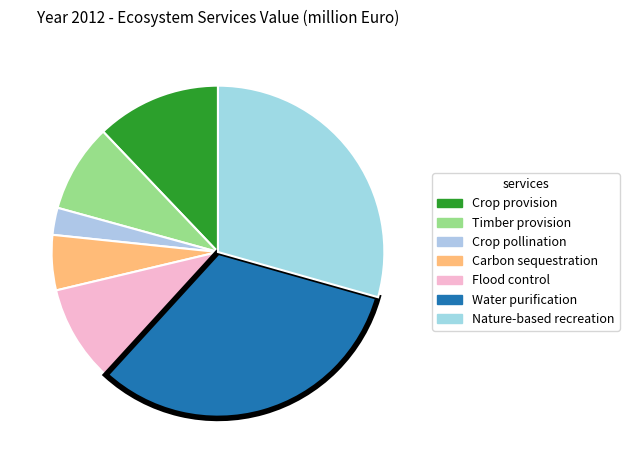

Which slice is the smallest?

Crop pollination